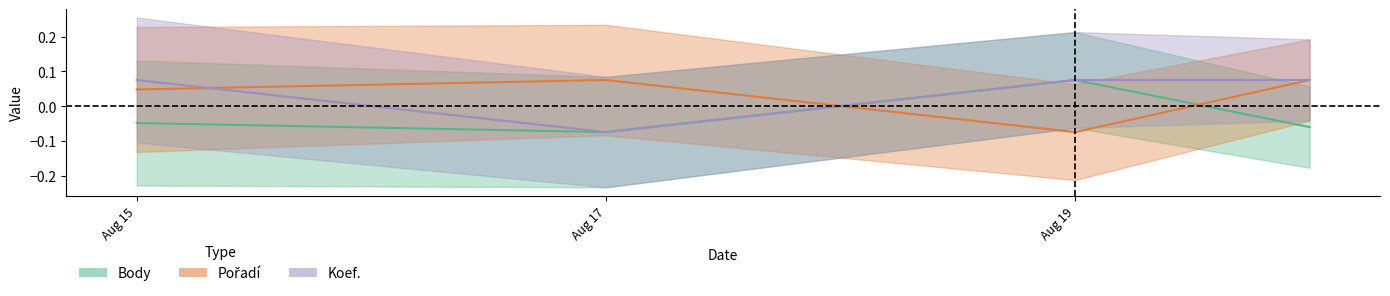

Rank the series by their maximum value, from highest to lowest.

Body, Pořadí, Koef.